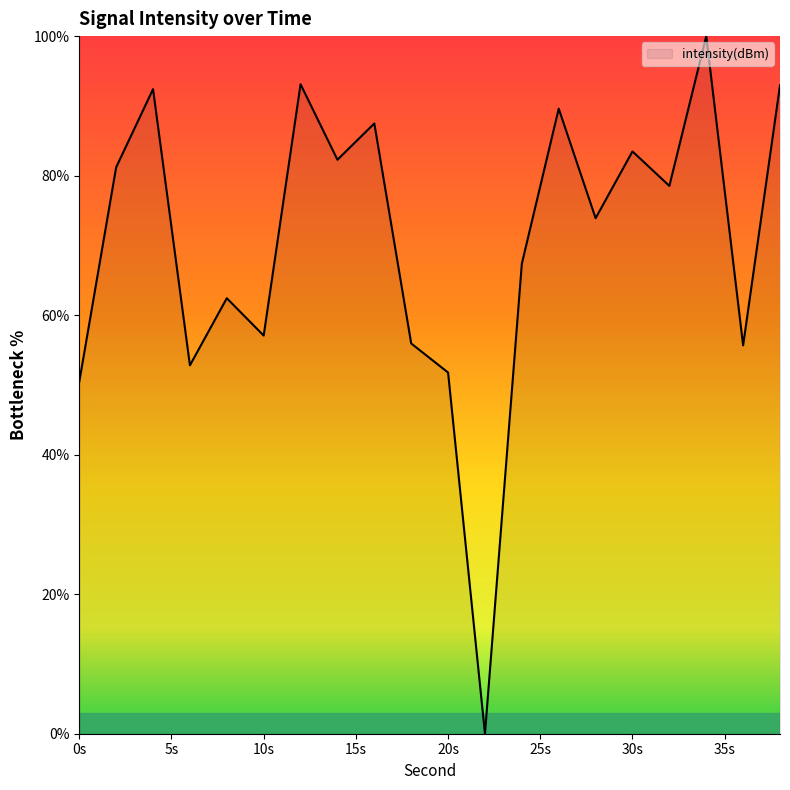

What is the difference between the maximum and minimum values?

100.0